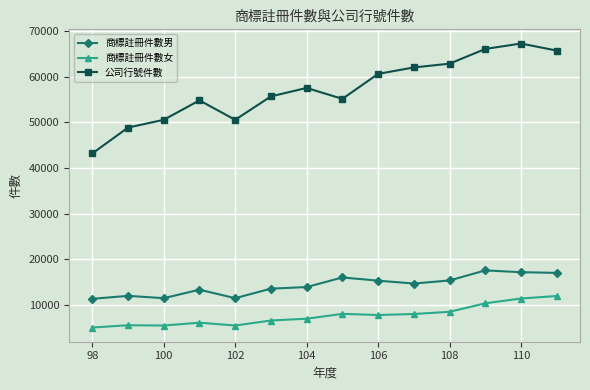

Which series has the widest spread of values?

公司行號件數